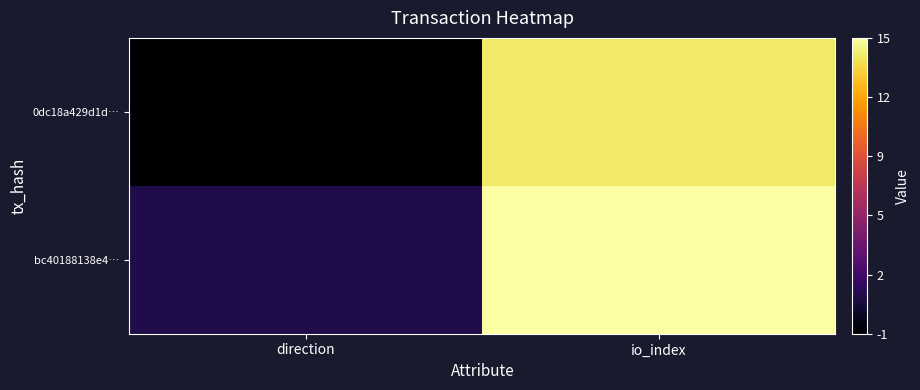

Reading right to left, extract all data points from this chart.

0dc18a429d1d…: io_index=14	direction=-1
bc40188138e4…: io_index=15	direction=1